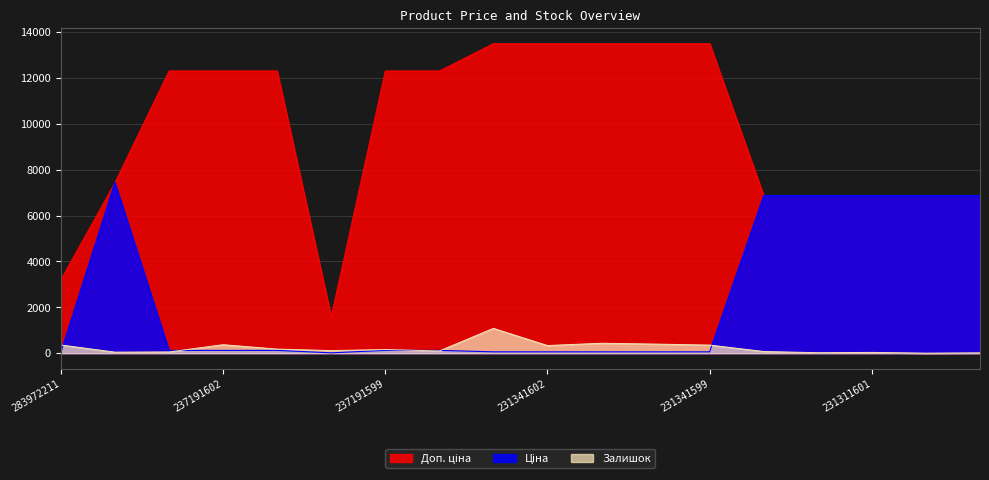

What is the minimum value shown in the chart?

2.0